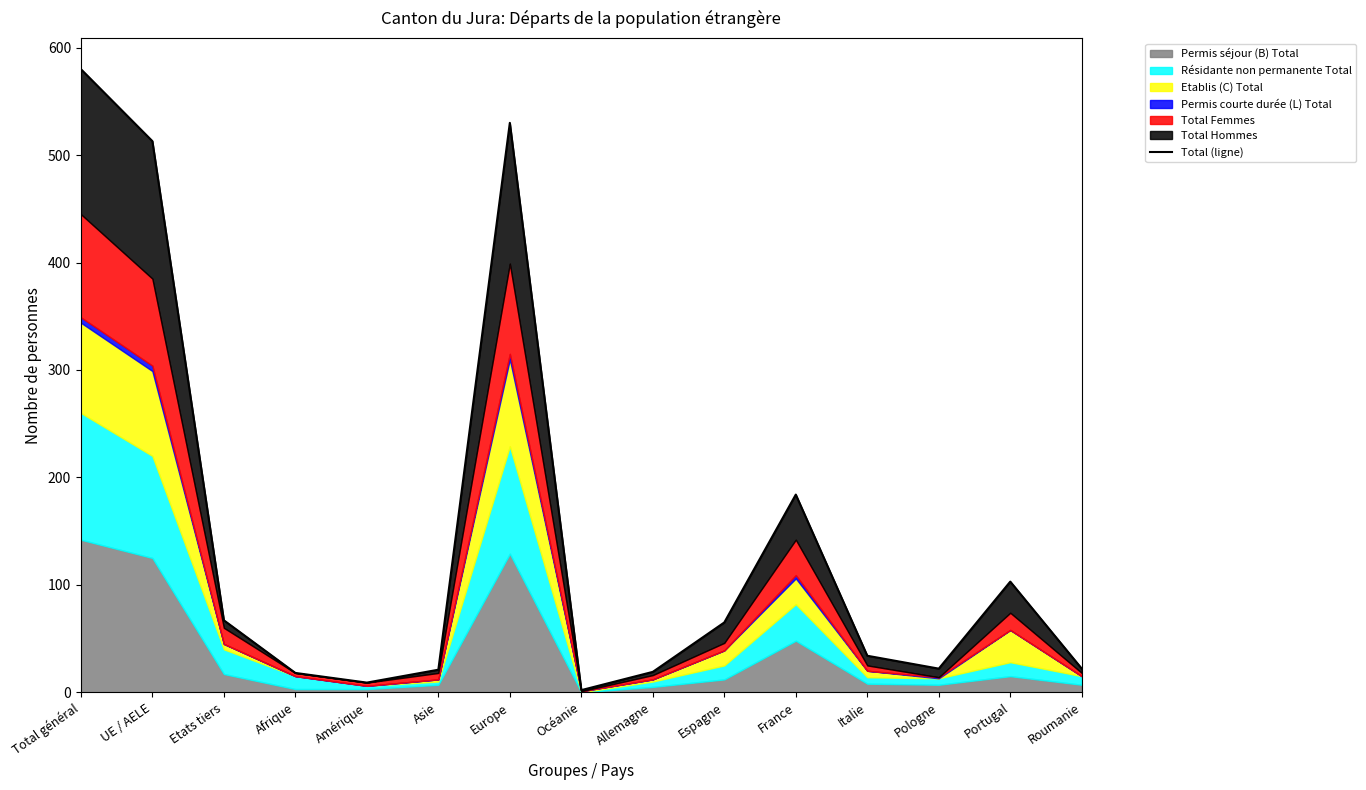

The value at UE / AELE is 513. True or false?

True